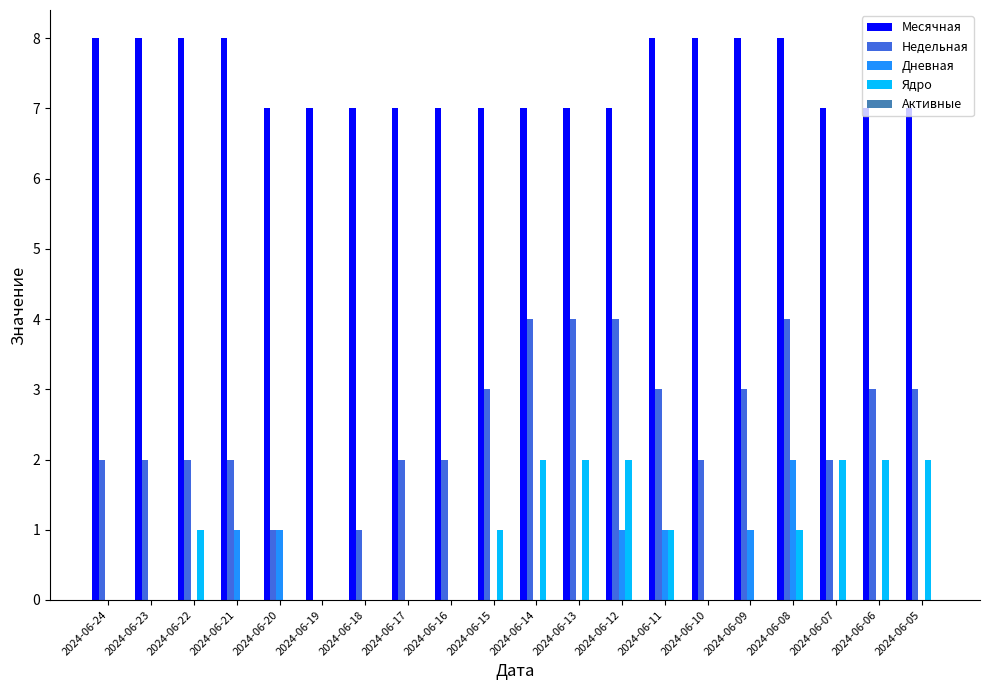

Which series changed the most between 2024-06-16 and 2024-06-10?

Месячная